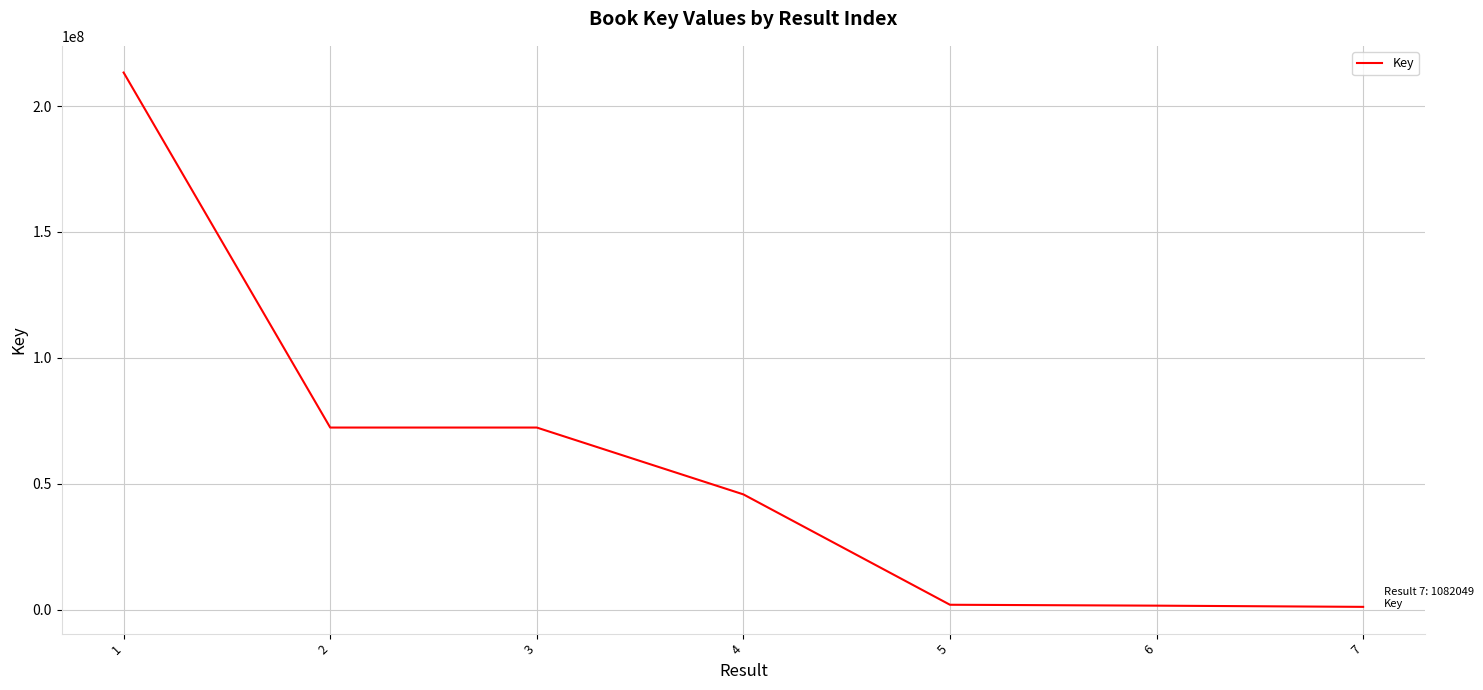

What is the difference between the second highest and minimum values?

71231347